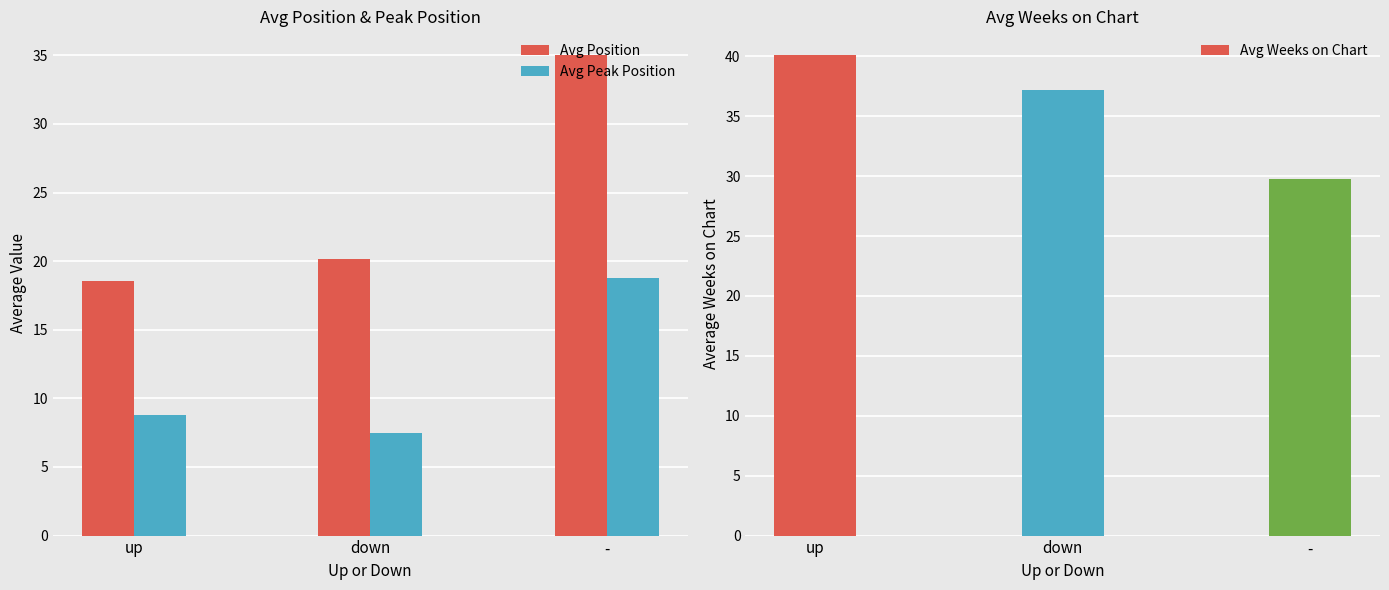

Which category has the highest value in the Avg Position series?

-